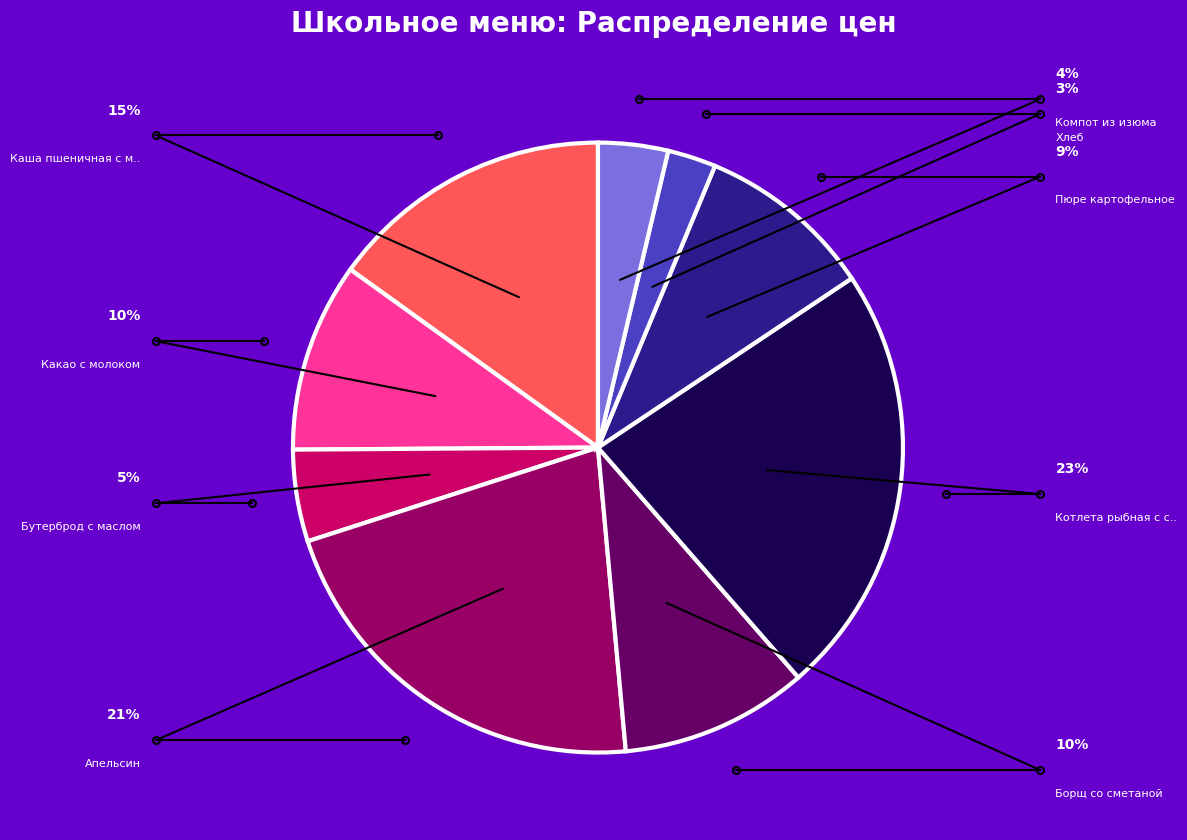

How many slices are in this pie chart?

9